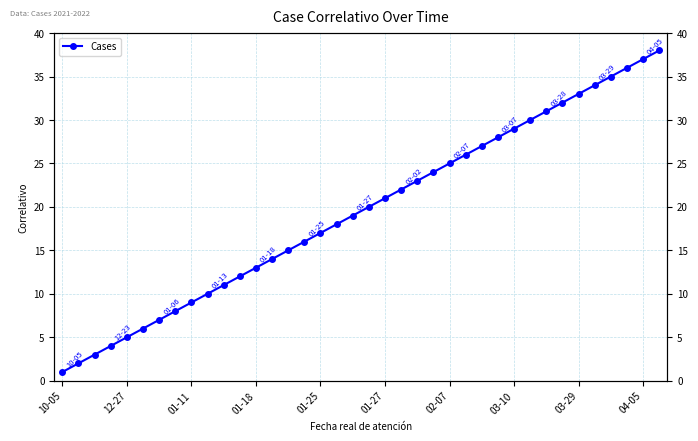

True or false: the data shows 30 at 29.

True